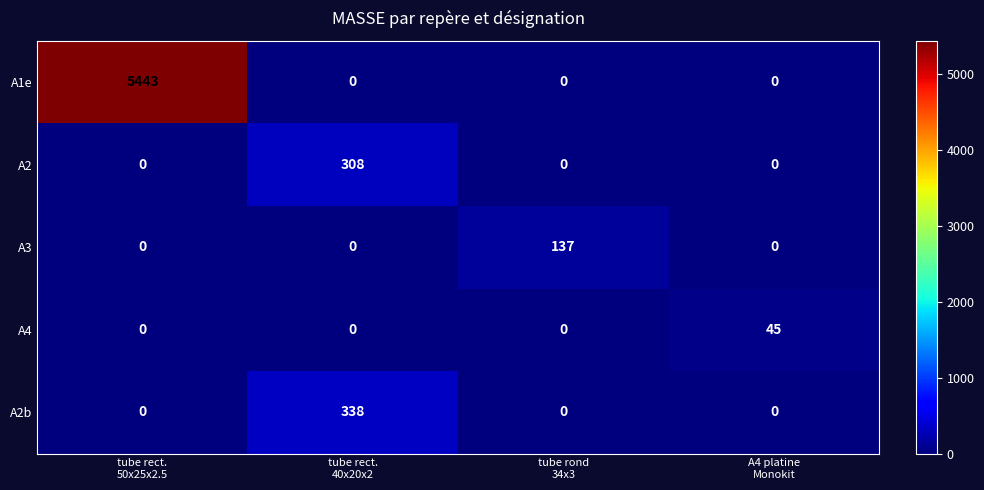

Which series has the largest range (max minus min)?

A1e